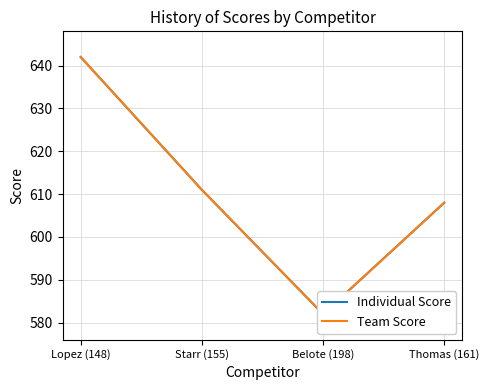

List the series in order of their peak value, lowest first.

Individual Score, Team Score